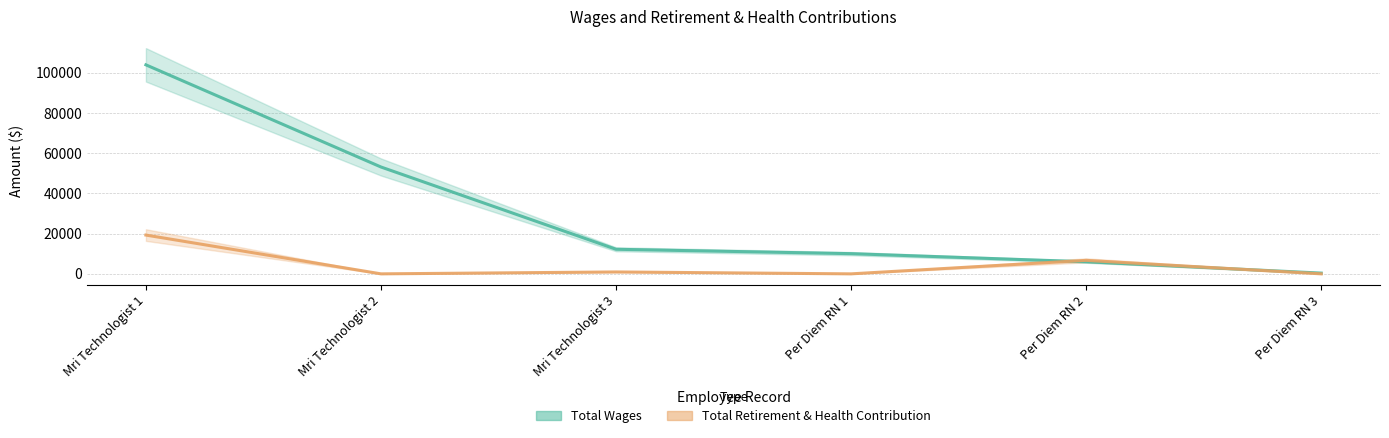

Rank the series by their maximum value, from highest to lowest.

Total Wages, Total Retirement & Health Contribution